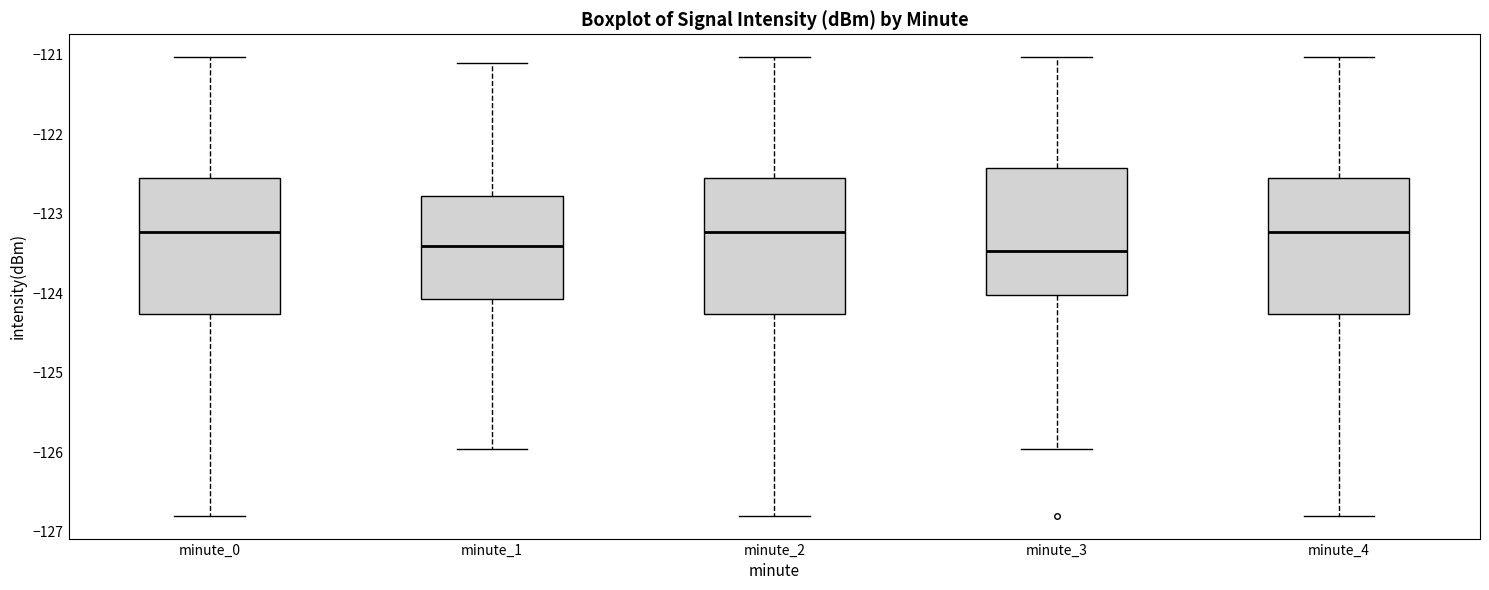

Where is the lower edge of the box for minute_0 on the y-axis? The values are not printed on the chart, so give them approximately, as read against the axis.

-124.3